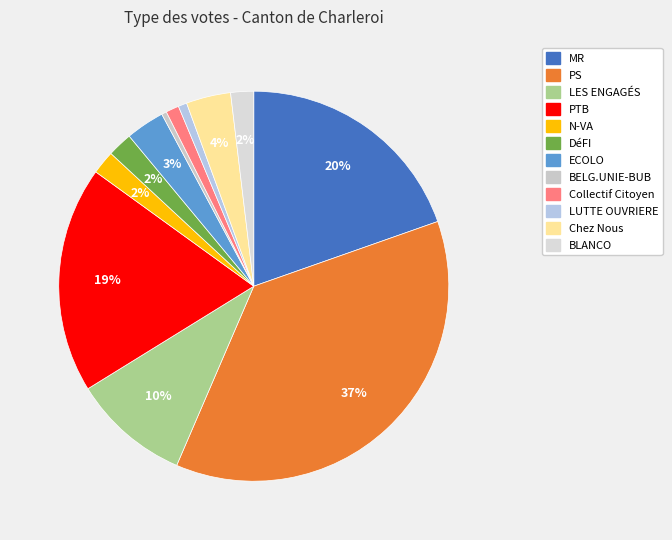

Count the number of slices in the pie.

12